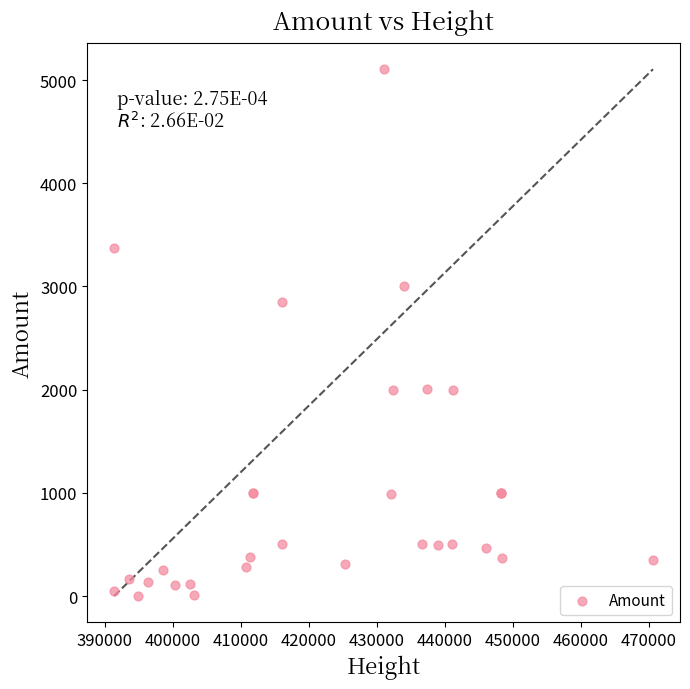

What Y value in the scatter plot is closest to 2553?

2845